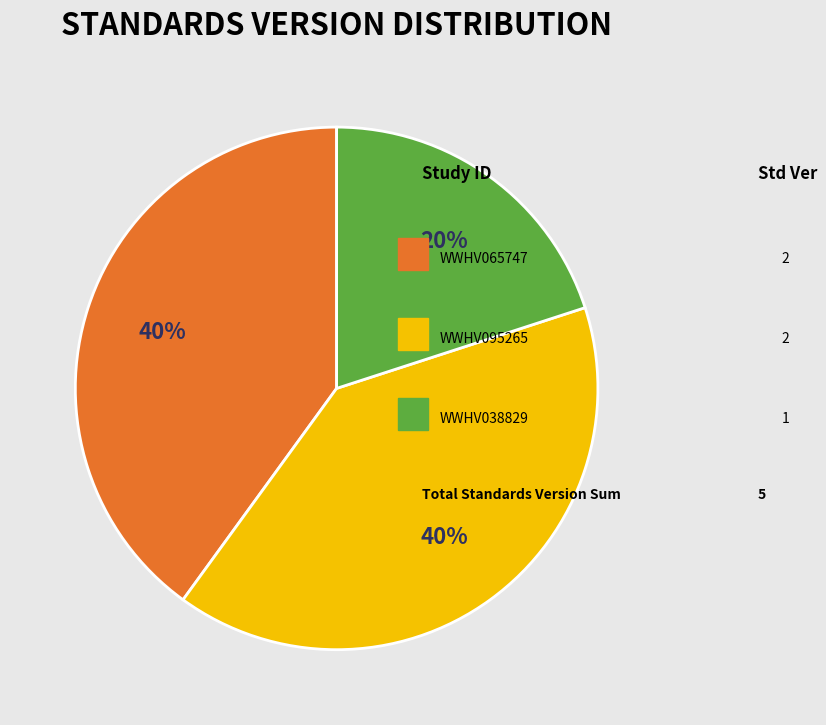

Count the number of slices in the pie.

3